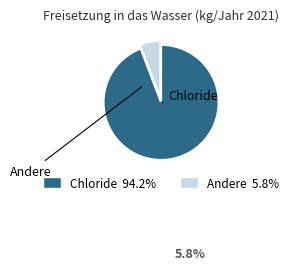

Is there a majority slice in this chart?

Yes